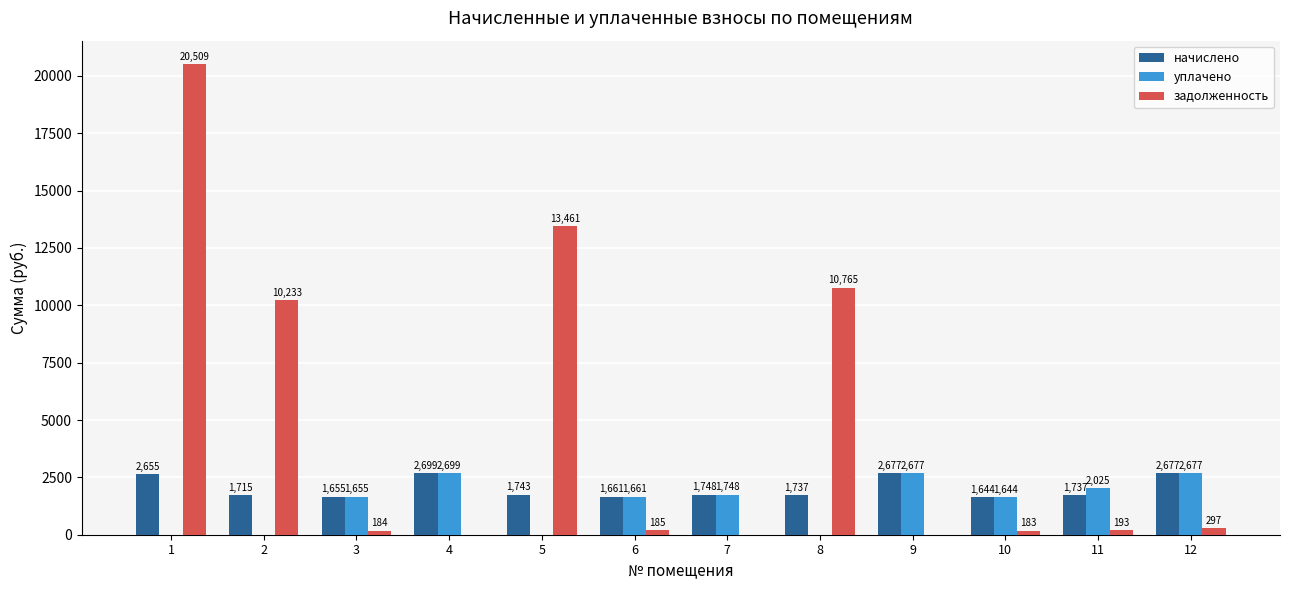

How many values in уплачено are above zero?

8